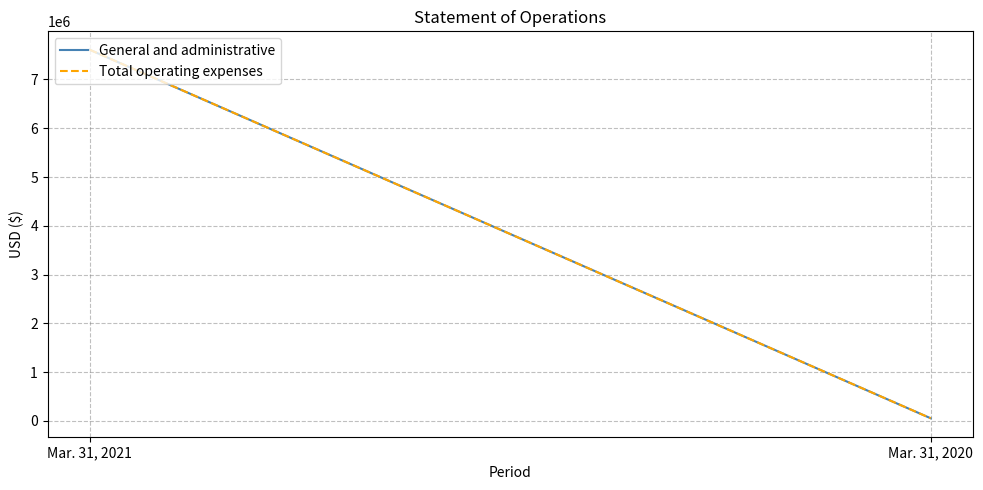

Where is Total operating expenses nearest to the value 3830855?

Mar. 31, 2021